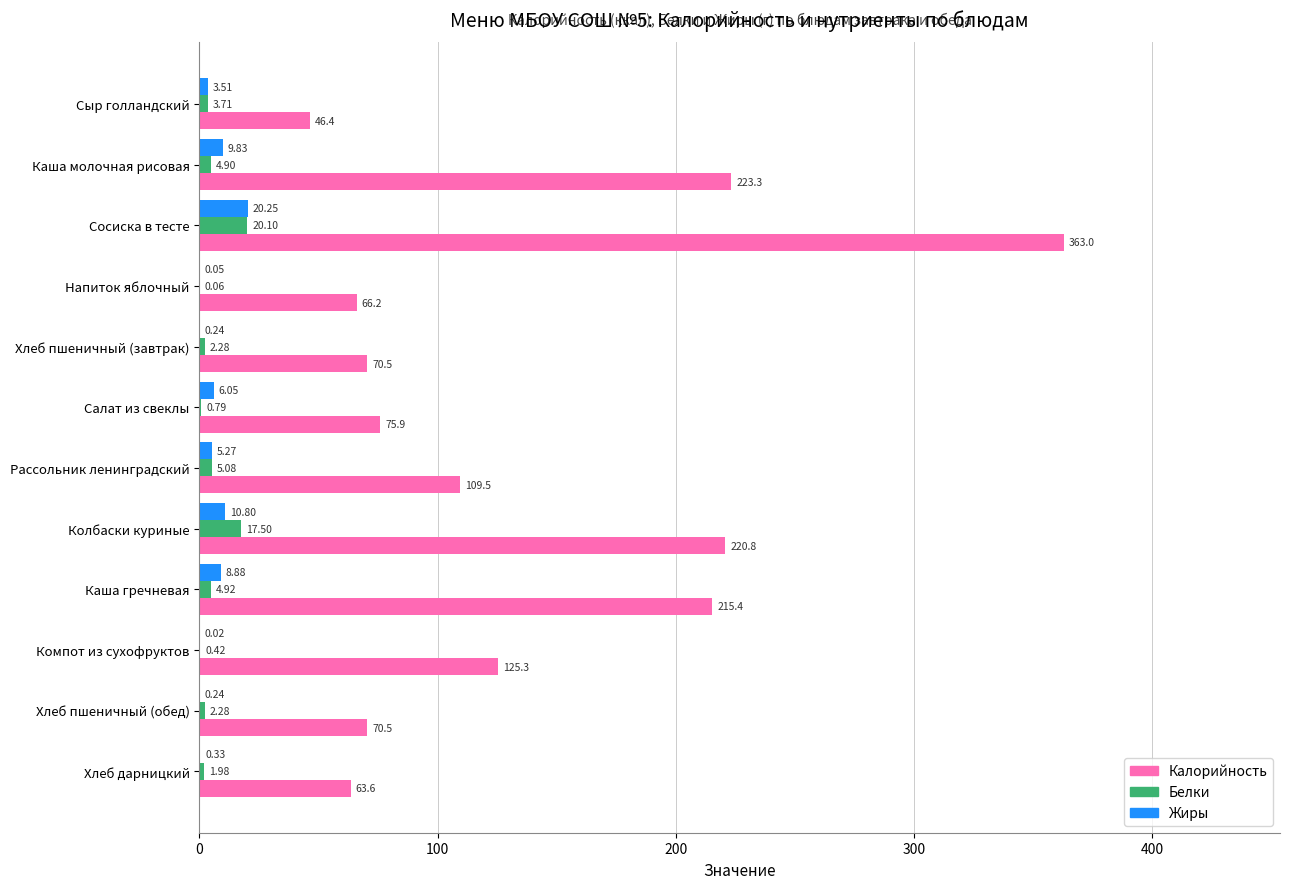

What are all the series names shown in the legend?

Калорийность, Белки, Жиры